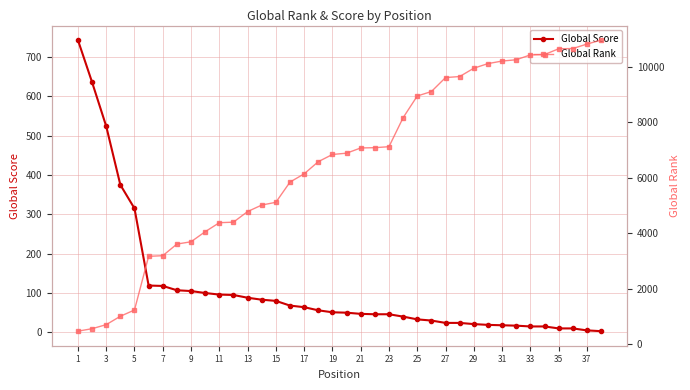

Reading left to right, list all the values displayed in this chart.

Global Score: 743	636	524	375	315	119	118	107	105	100	96	95	88	83	80	68	64	56	51	50	47	46	46	40	33	30	24	24	21	19	18	17	15	15	10	10	5	3
Global Rank: 466	555	701	1003	1229	3163	3186	3605	3688	4051	4375	4395	4777	5011	5111	5840	6136	6575	6834	6881	7069	7079	7115	8160	8942	9102	9606	9643	9943	10109	10201	10248	10423	10435	10644	10652	10813	10956